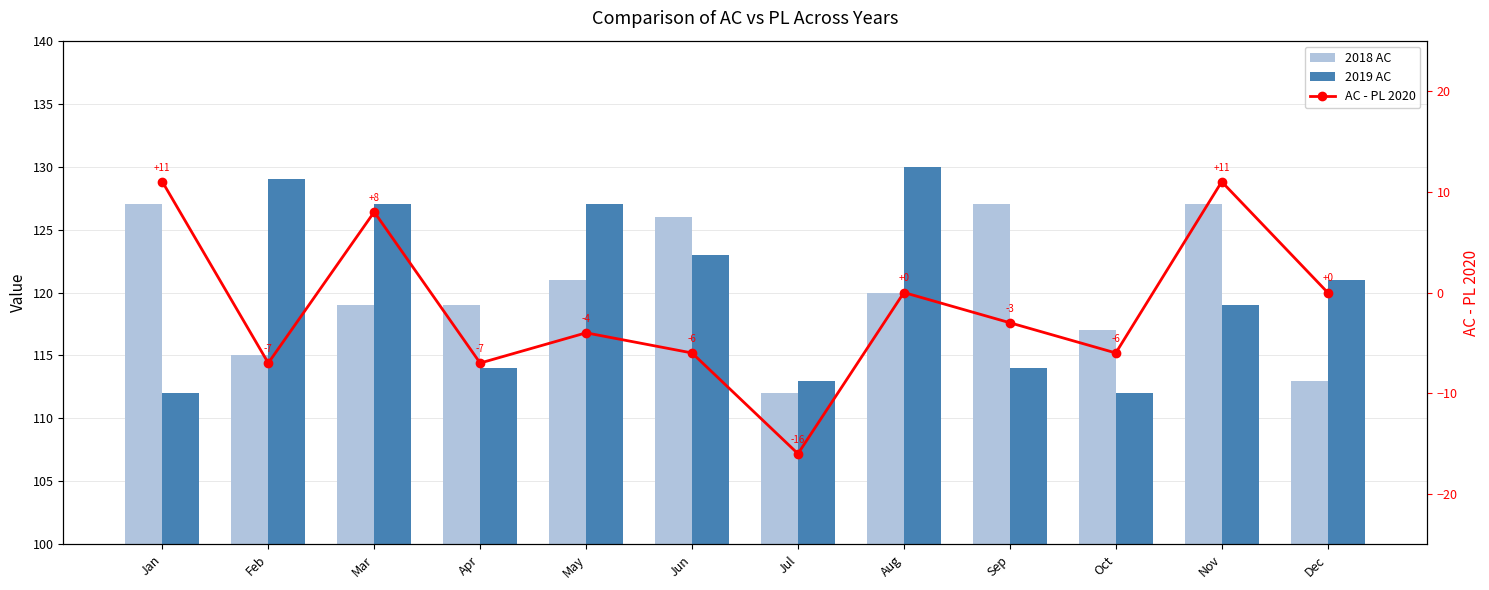

Reading left to right, list all the values displayed in this chart.

2018 AC: Jan=127	Feb=115	Mar=119	Apr=119	May=121	Jun=126	Jul=112	Aug=120	Sep=127	Oct=117	Nov=127	Dec=113
2019 AC: Jan=112	Feb=129	Mar=127	Apr=114	May=127	Jun=123	Jul=113	Aug=130	Sep=114	Oct=112	Nov=119	Dec=121
AC - PL 2020: Jan=11	Feb=-7	Mar=8	Apr=-7	May=-4	Jun=-6	Jul=-16	Aug=0	Sep=-3	Oct=-6	Nov=11	Dec=0